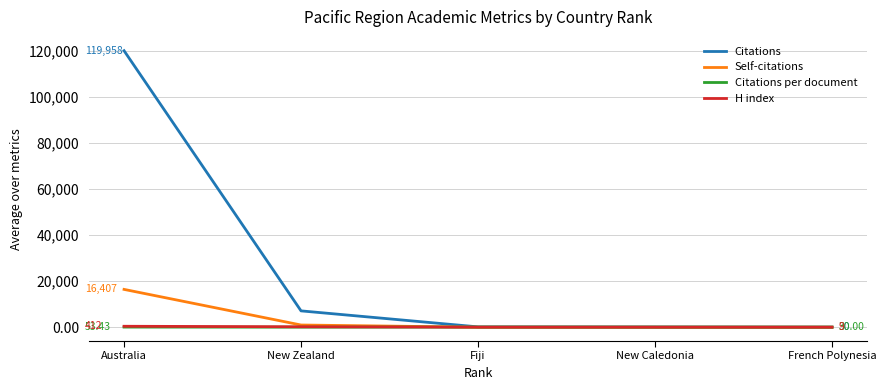

Which series has the largest total across all categories?

Citations